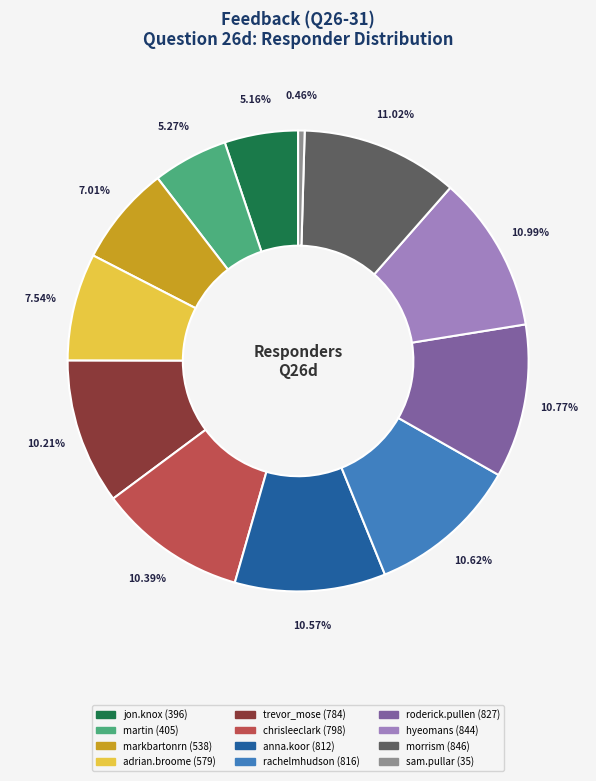

True or false: hyeomans accounts for 1% of the total.

False